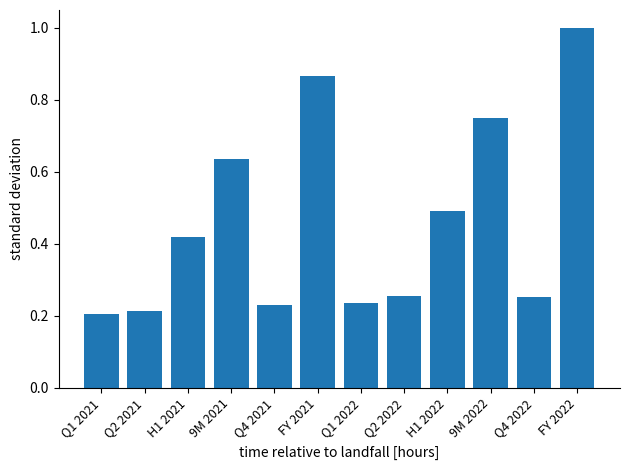

What is the change in value from Q1 2022 to FY 2022?

+0.8